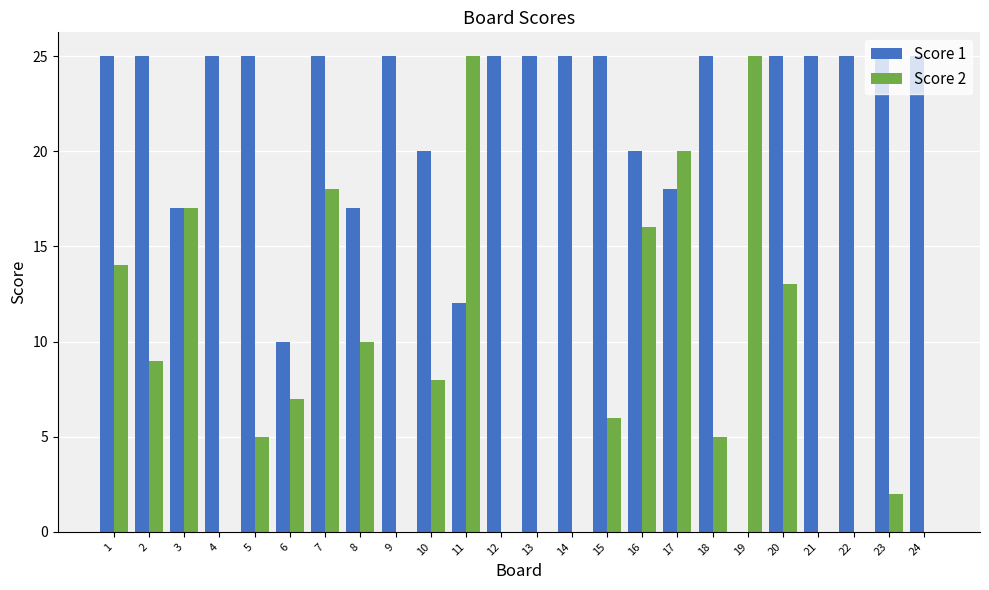

Which series changed the most between 4 and 6?

Score 1